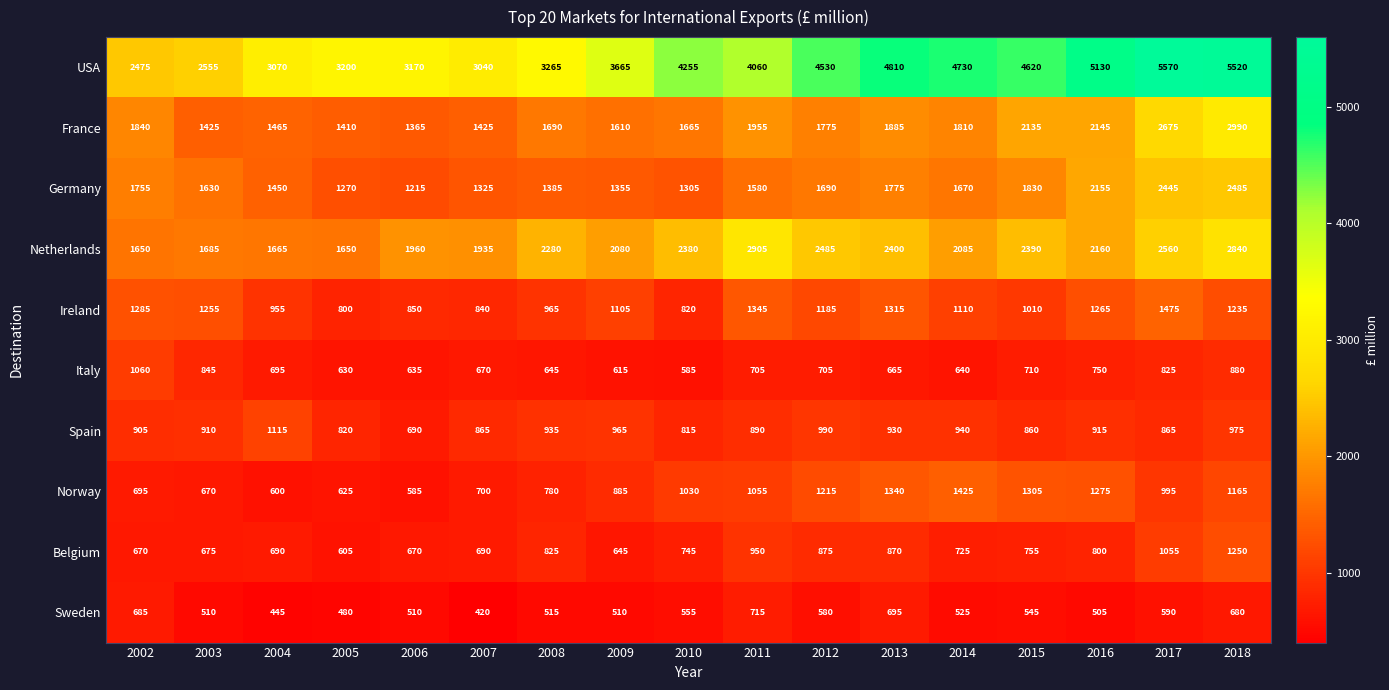

What is the spread (max minus min) of values at 2012?

3950